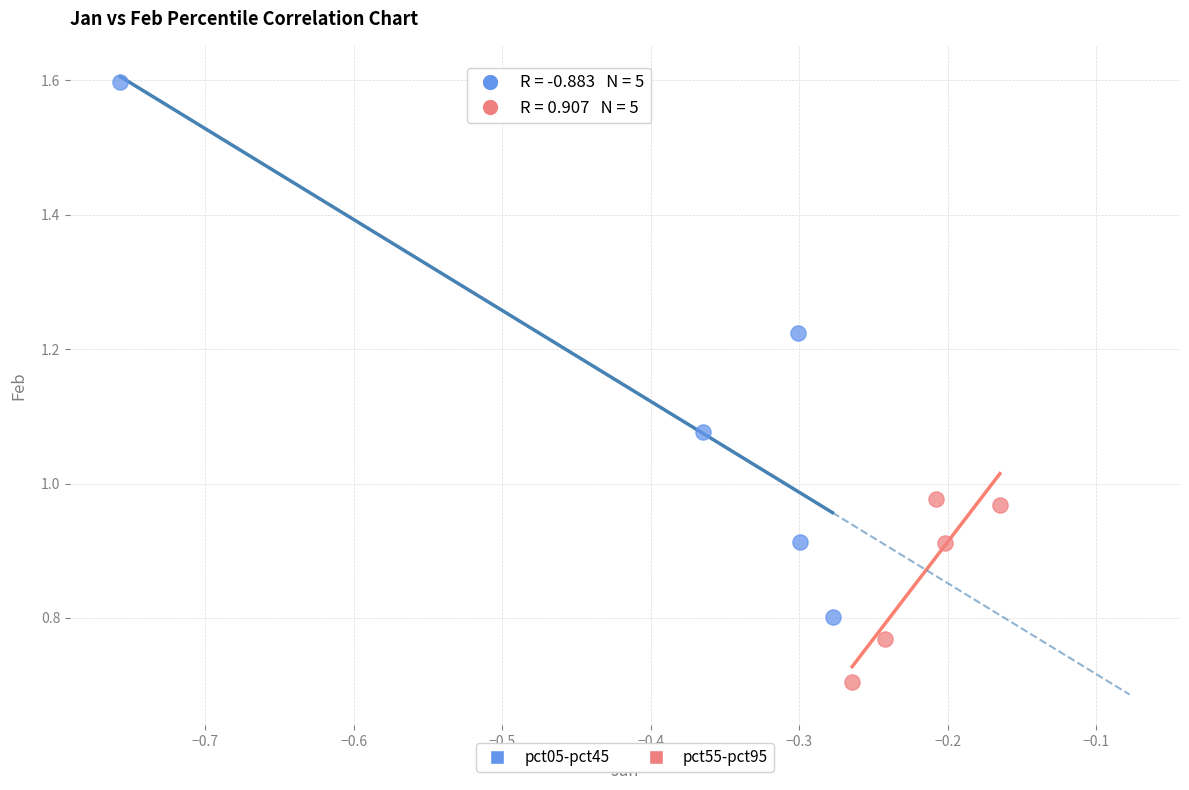

Which series contains the highest Y value?

pct05-pct45